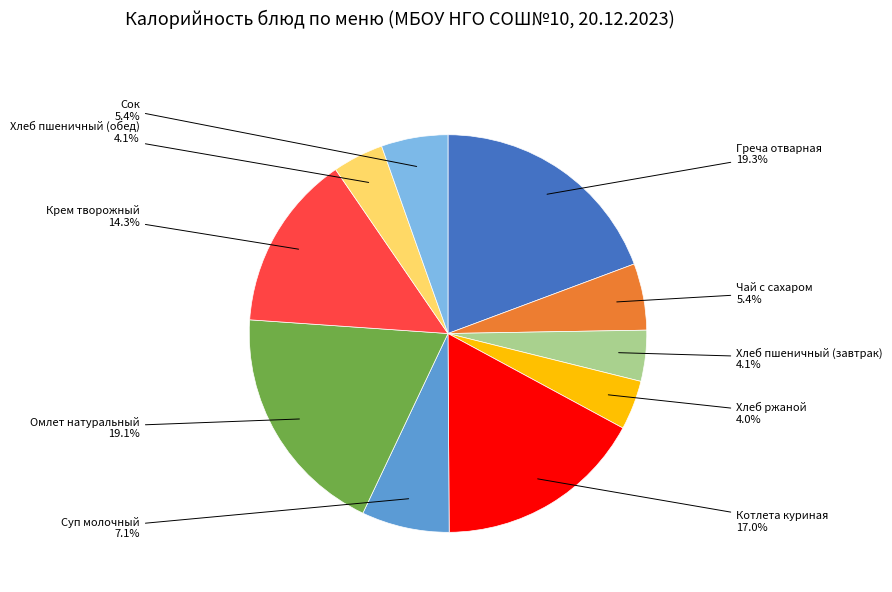

Does any single category account for the majority?

No